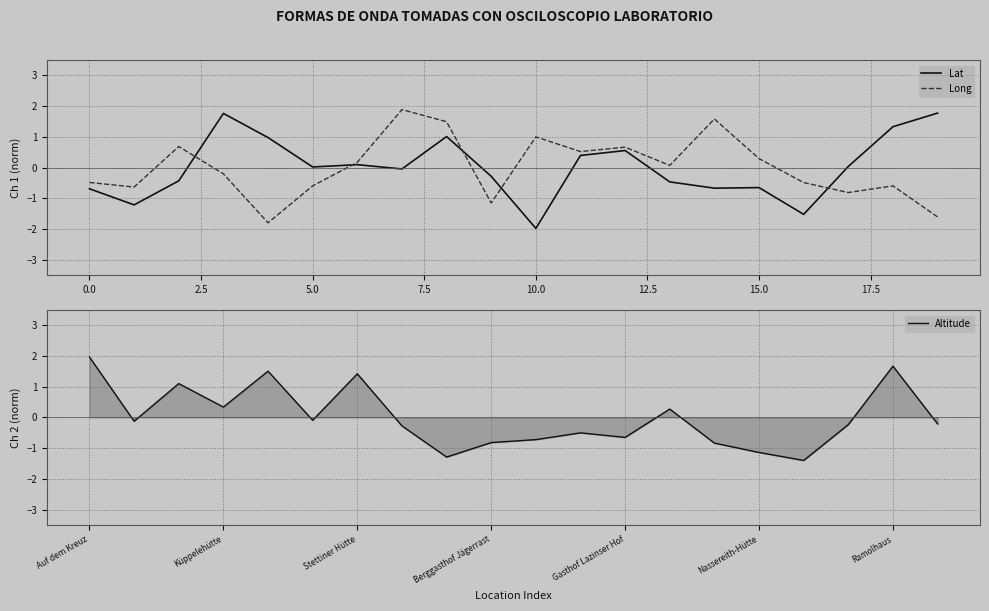

What value does the Long series have at 10.0?

1.0